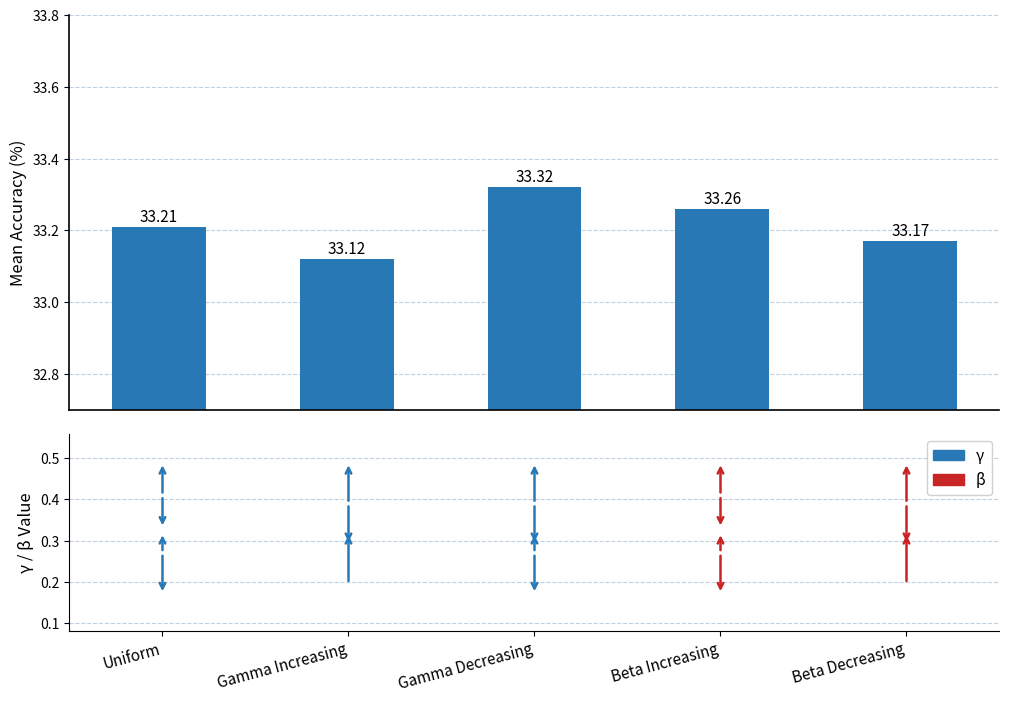

Are the bars grouped side by side (vs. stacked)?

No